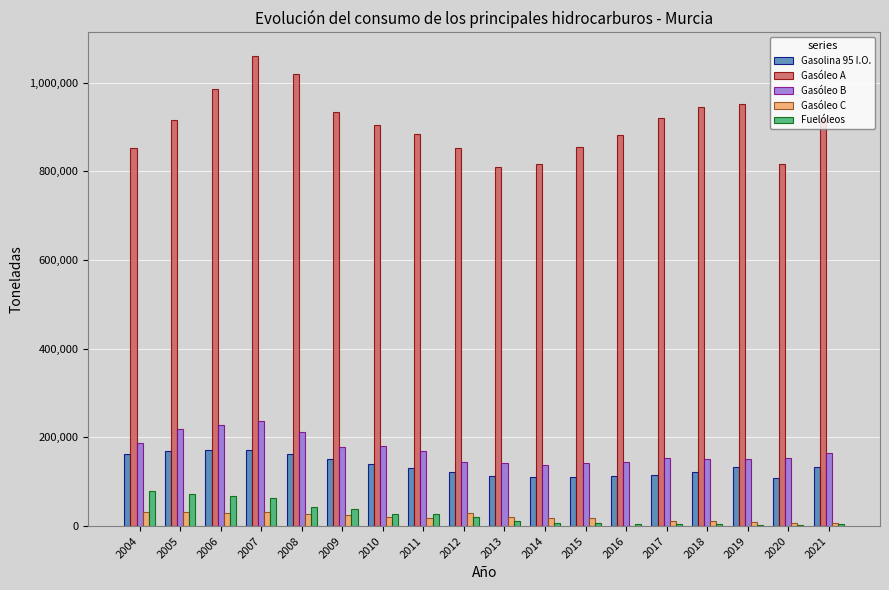

What is the highest value of the Gasóleo A series?

1060303.6